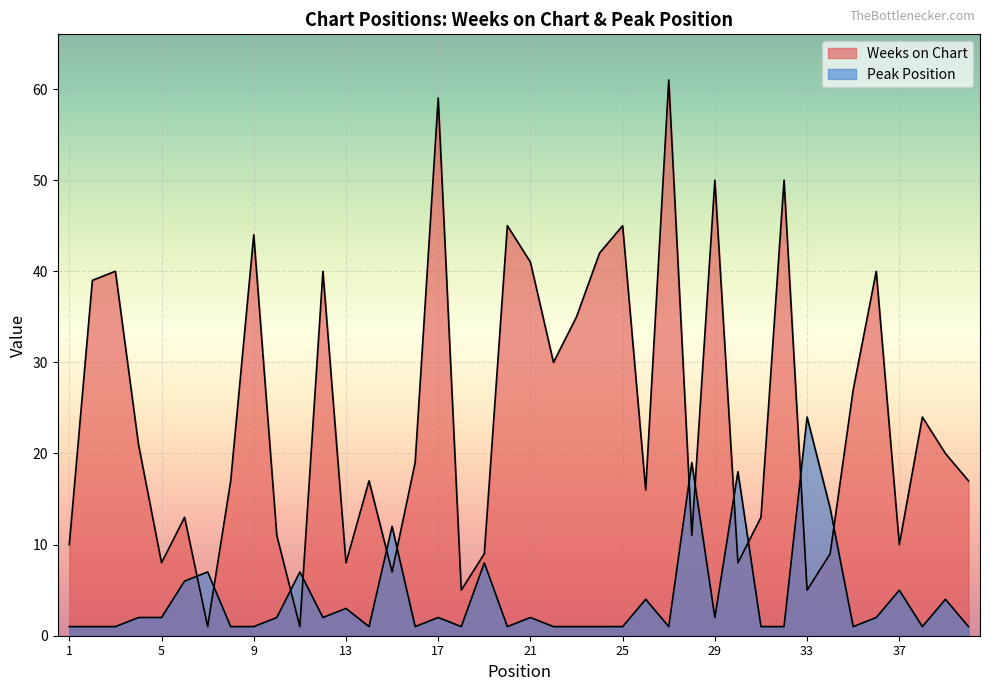

At 32, list the series in order from largest to smallest.

Weeks on Chart, Peak Position